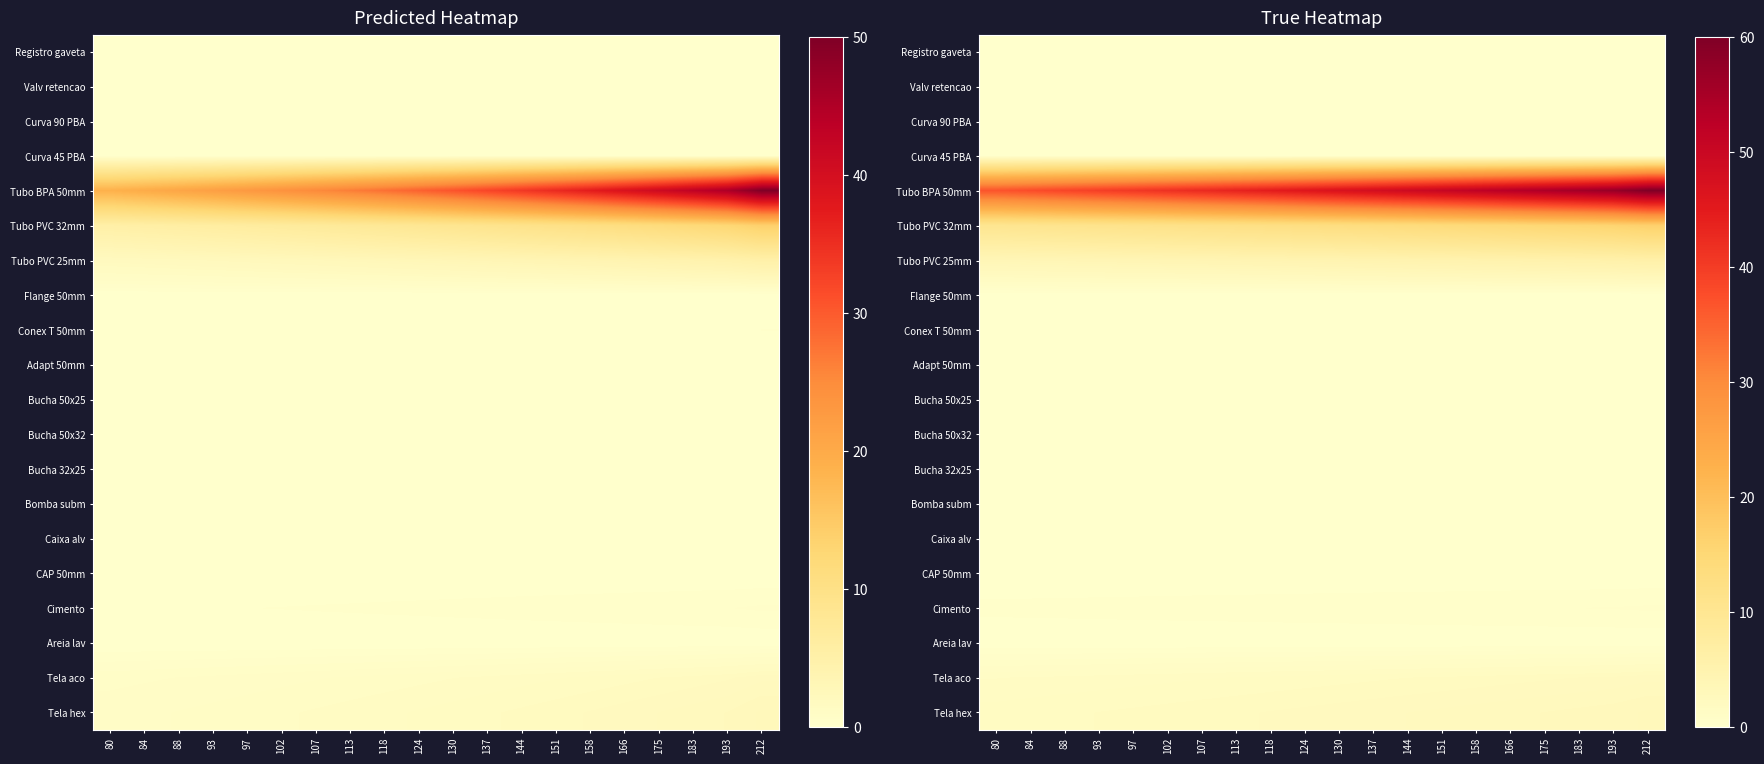

Which series has the largest range (max minus min)?

Tubo BPA 50mm